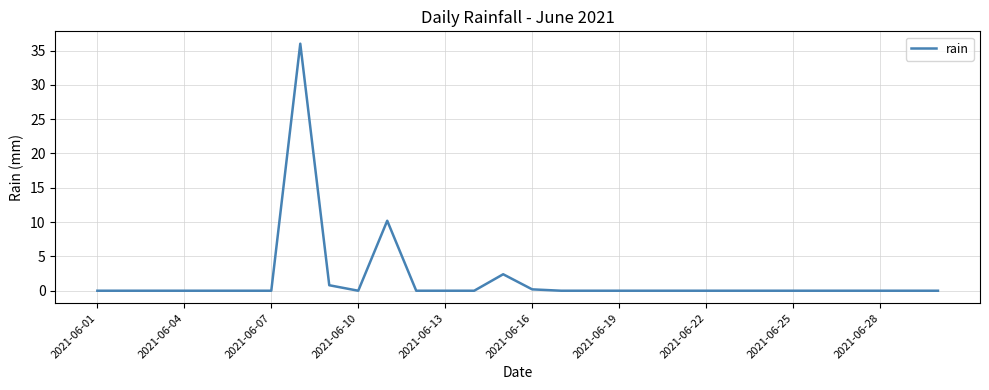

What is the difference between the maximum and minimum values?

36.0